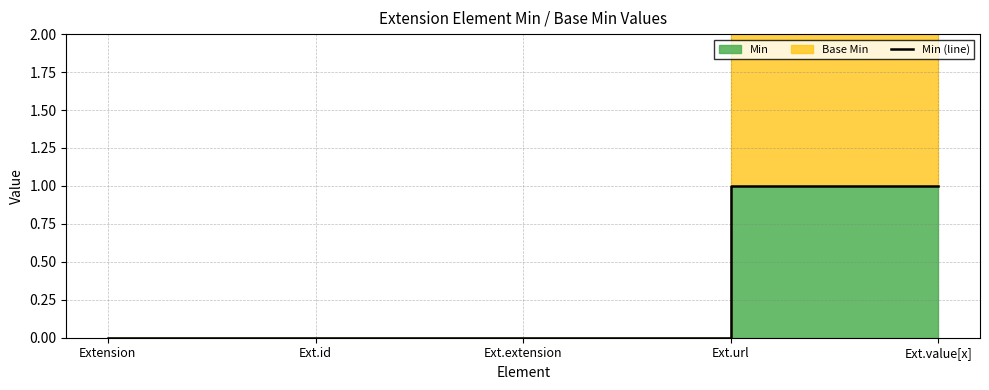

True or false: the data shows 0 at Ext.id.

True